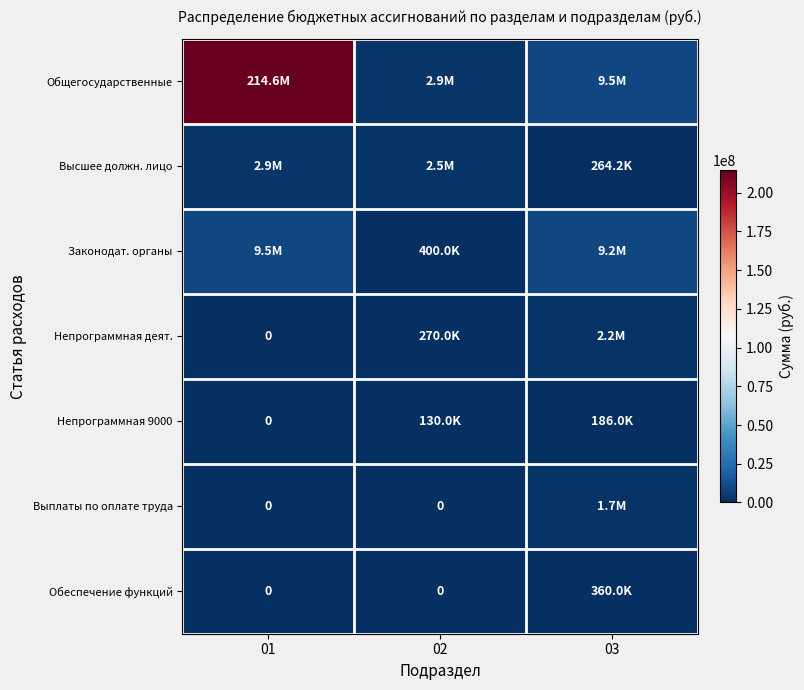

Which has a higher value, 01 or 03?

01